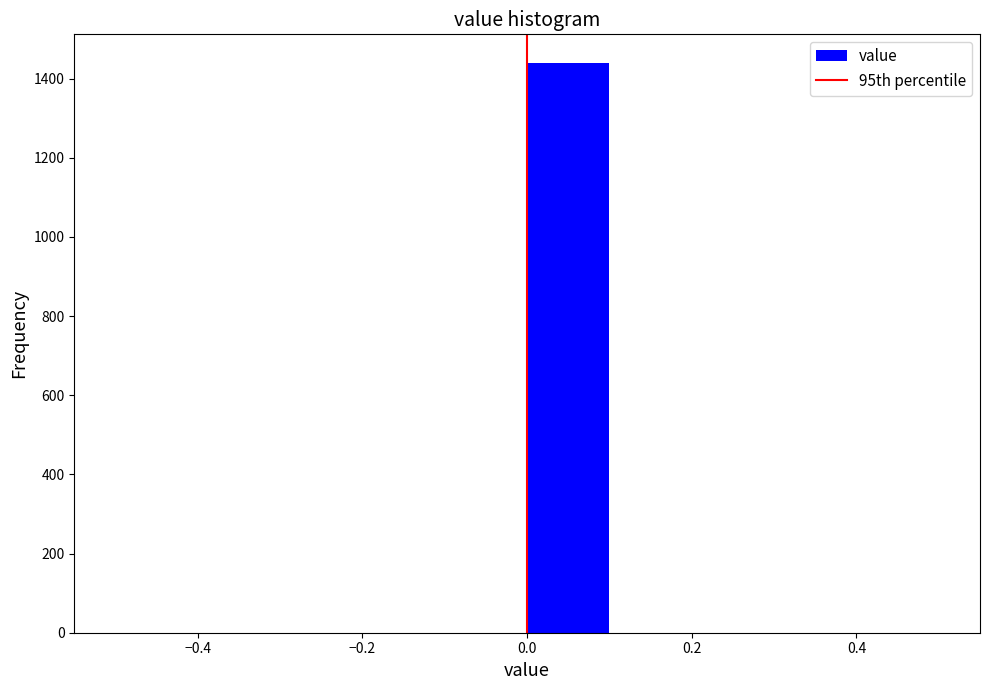

How tall is the bar that spans 0.0 to 0.1 on the x-axis? The values are not printed on the chart, so give them approximately, as read against the axis.

1440